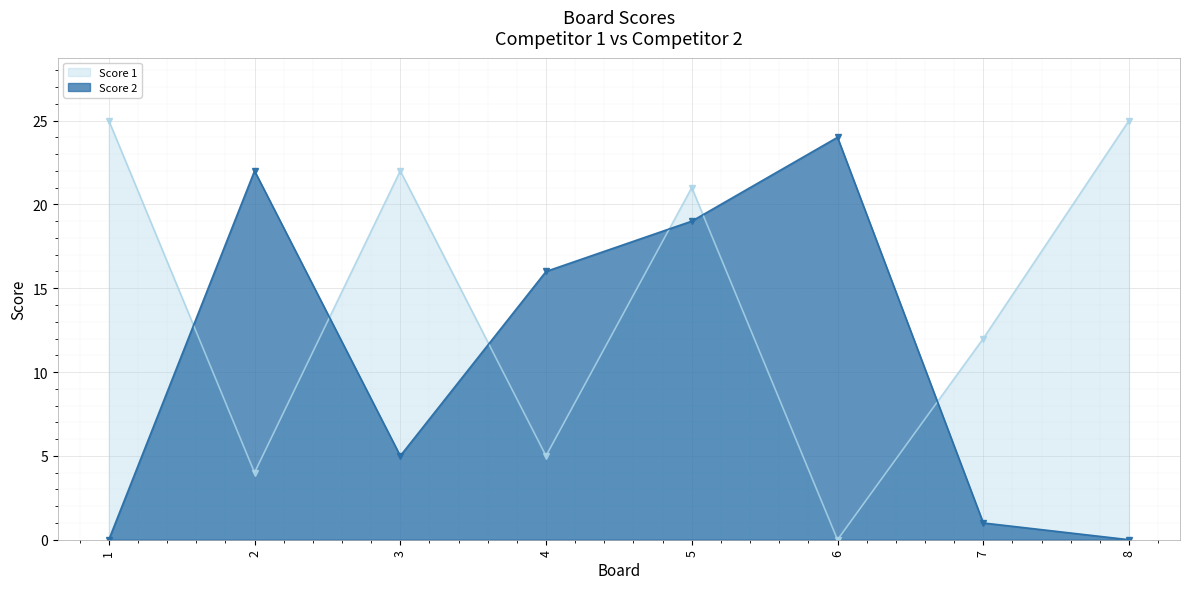

What is the difference between the Score 2 values at 4 and 7?

15